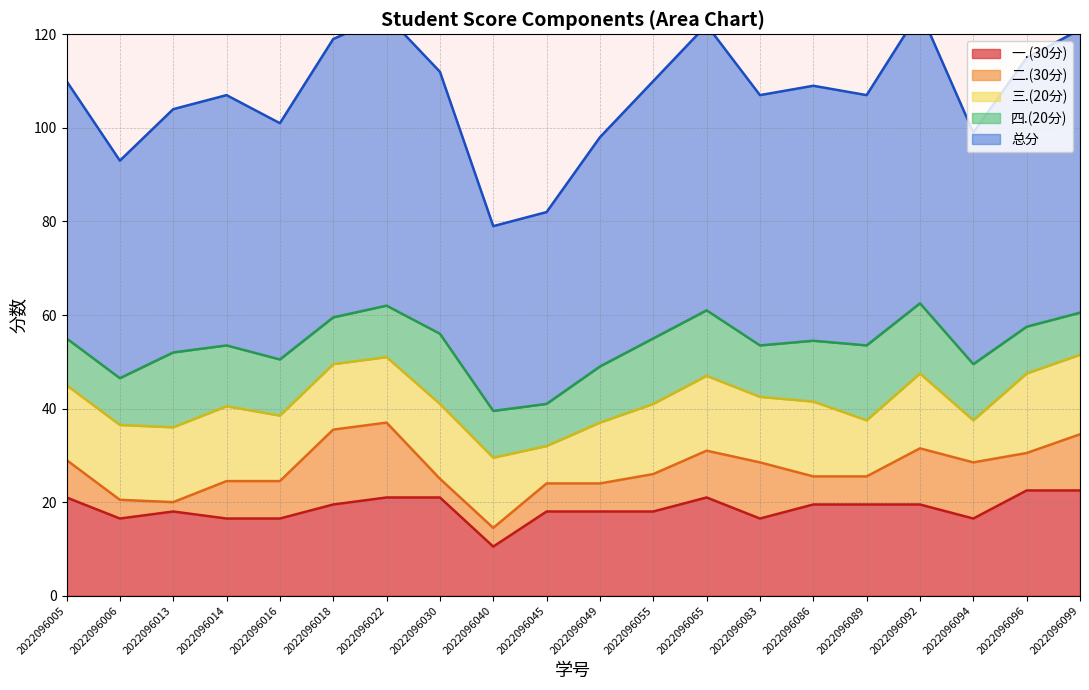

List the labels in order of 一.(30分) value, smallest first.

2022096040, 2022096006, 2022096014, 2022096016, 2022096083, 2022096094, 2022096013, 2022096045, 2022096049, 2022096055, 2022096018, 2022096086, 2022096089, 2022096092, 2022096005, 2022096022, 2022096030, 2022096065, 2022096096, 2022096099